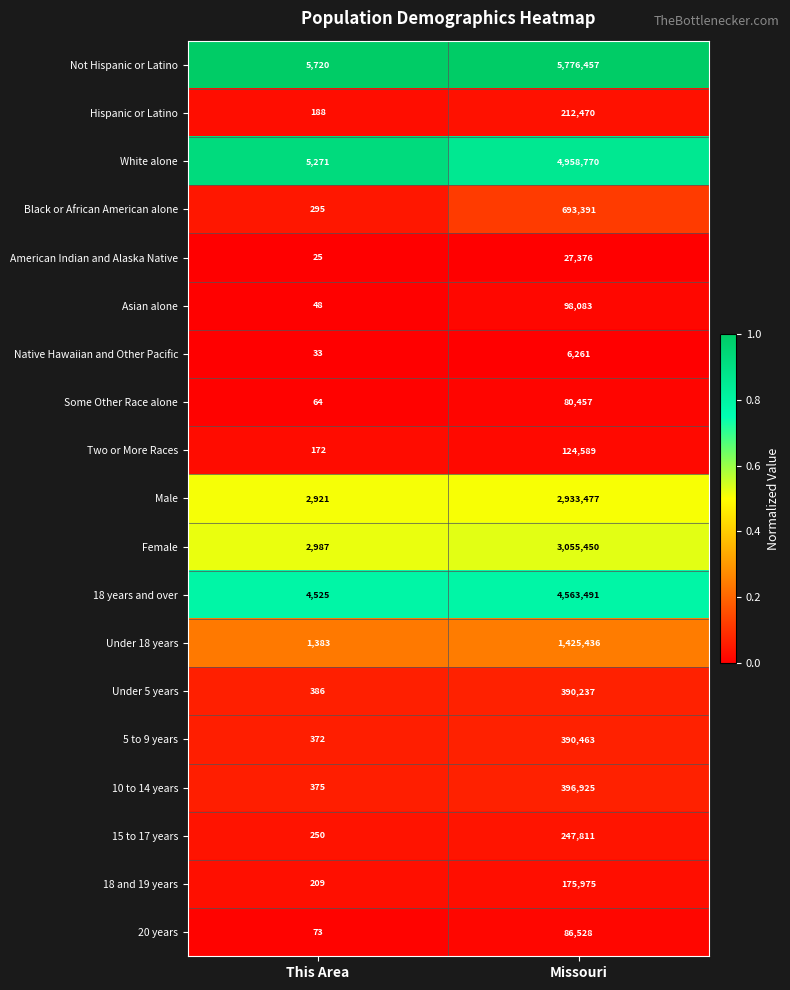

Rank the series by their maximum value, from highest to lowest.

Not Hispanic or Latino, White alone, 18 years and over, Female, Male, Under 18 years, Black or African American alone, 10 to 14 years, 5 to 9 years, Under 5 years, 15 to 17 years, Hispanic or Latino, 18 and 19 years, Two or More Races, Asian alone, 20 years, Some Other Race alone, American Indian and Alaska Native, Native Hawaiian and Other Pacific